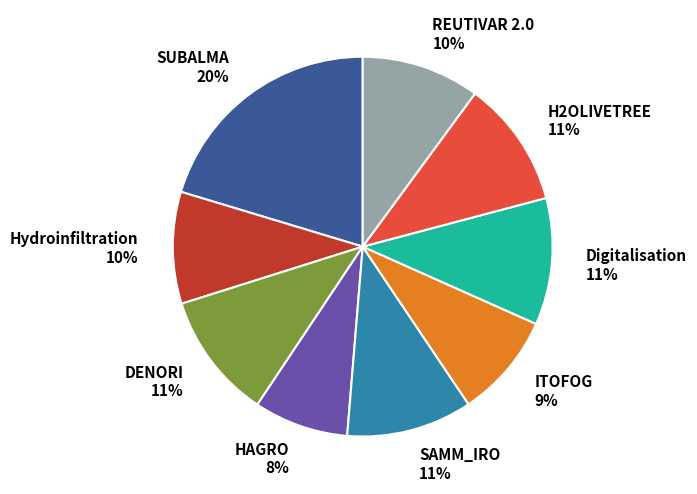

Count the number of slices in the pie.

9